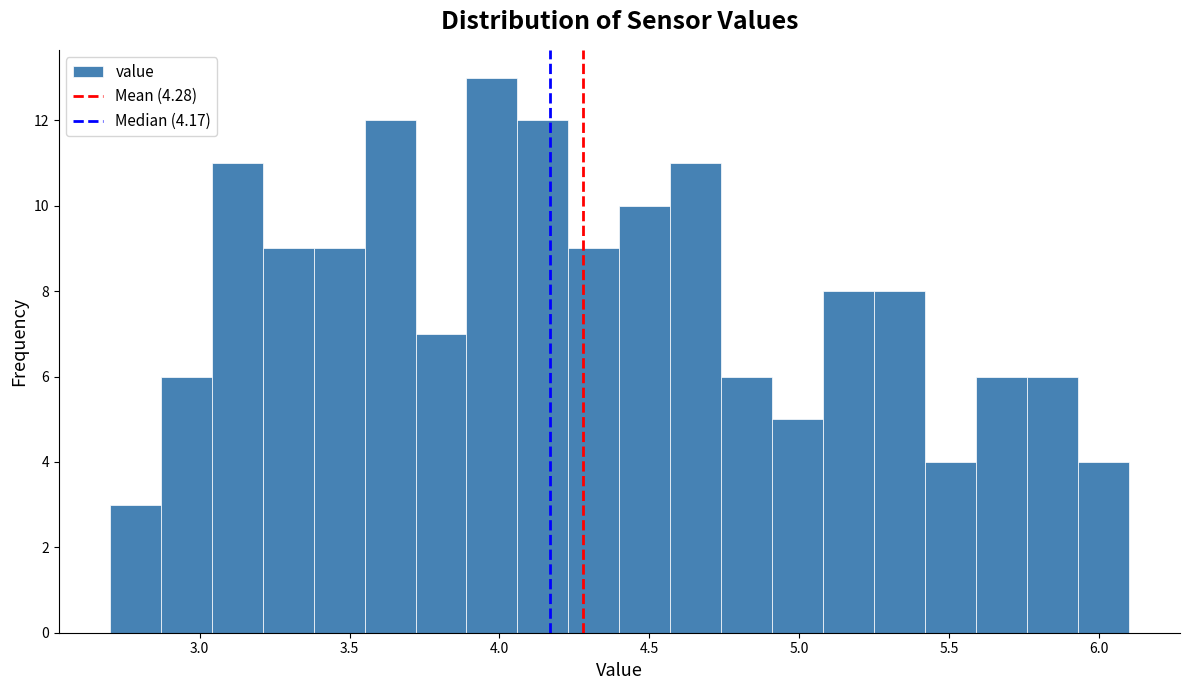

Around what value on the x-axis is the tallest bar? Give the approximate position of its centre, as read against the axis.

4.00